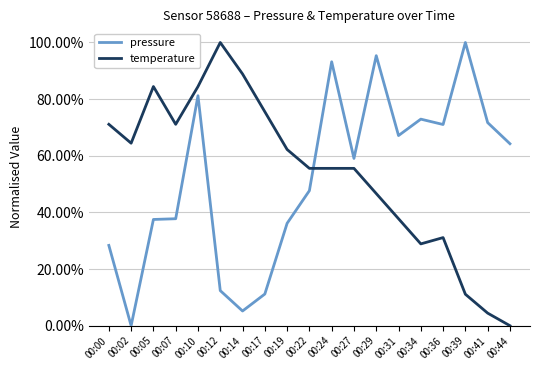

What are all the series names shown in the legend?

pressure, temperature